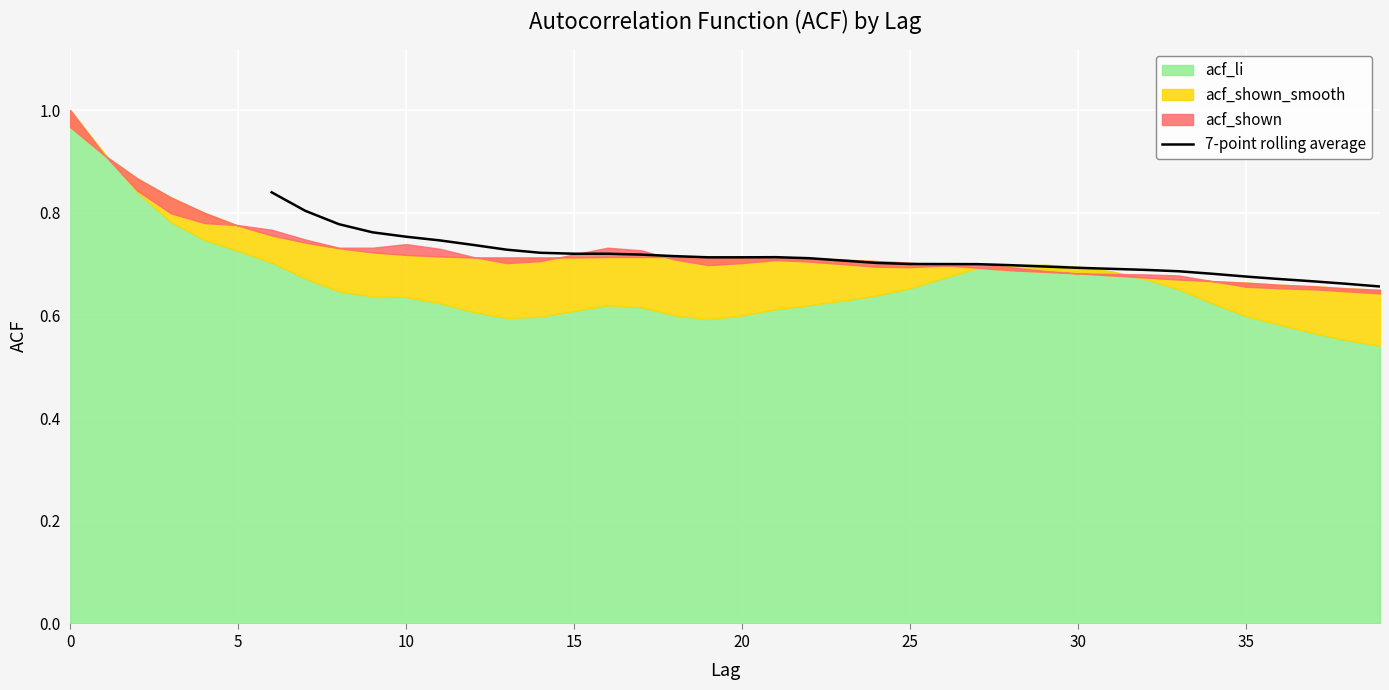

True or false: 7-point rolling average has a value of 1.1 at 30.

False